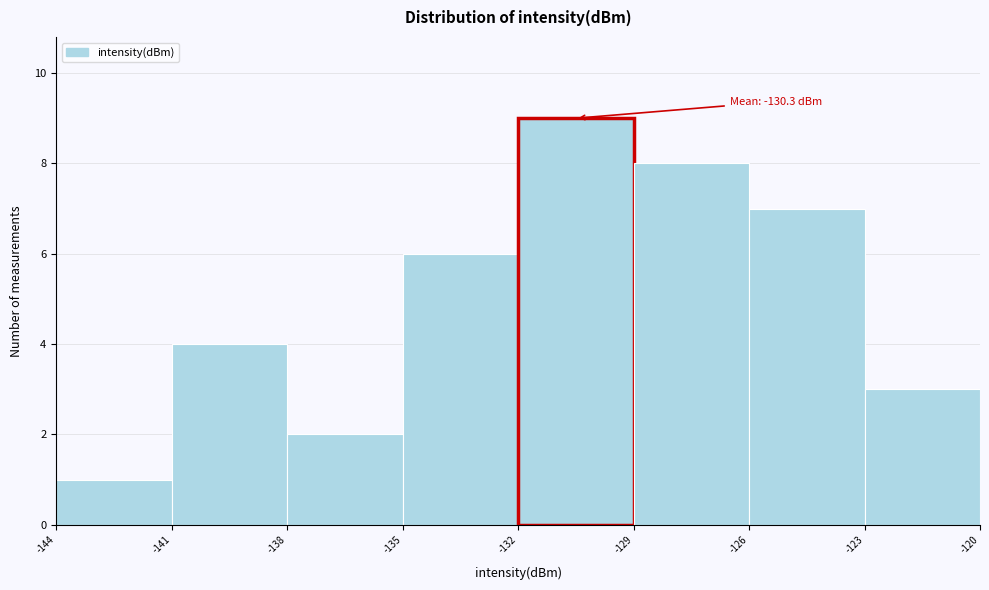

Which range on the x-axis has the tallest bar?

-132 to -129